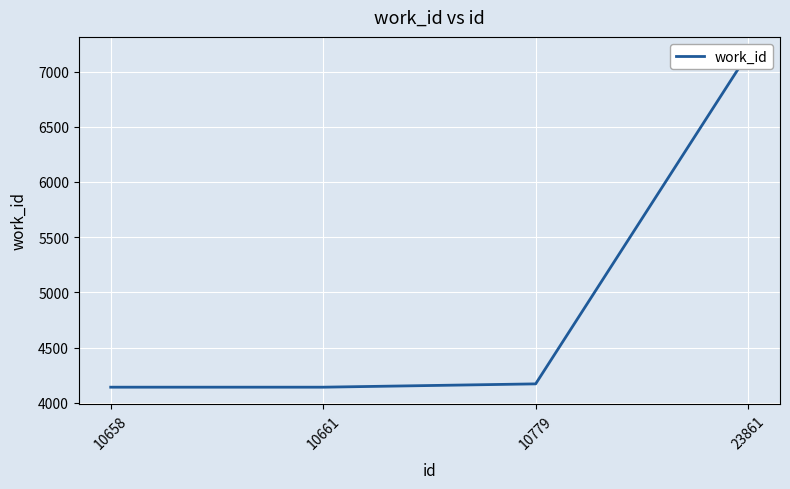

The chart shows a value of 6192 at 10779. True or false?

False